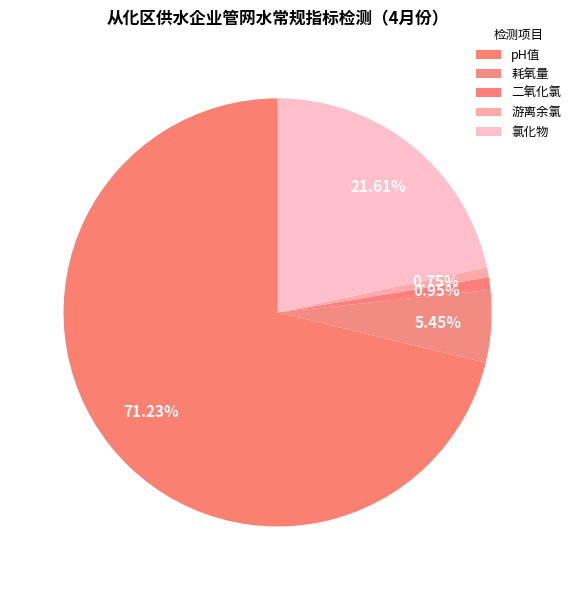

Does any single category account for the majority?

Yes